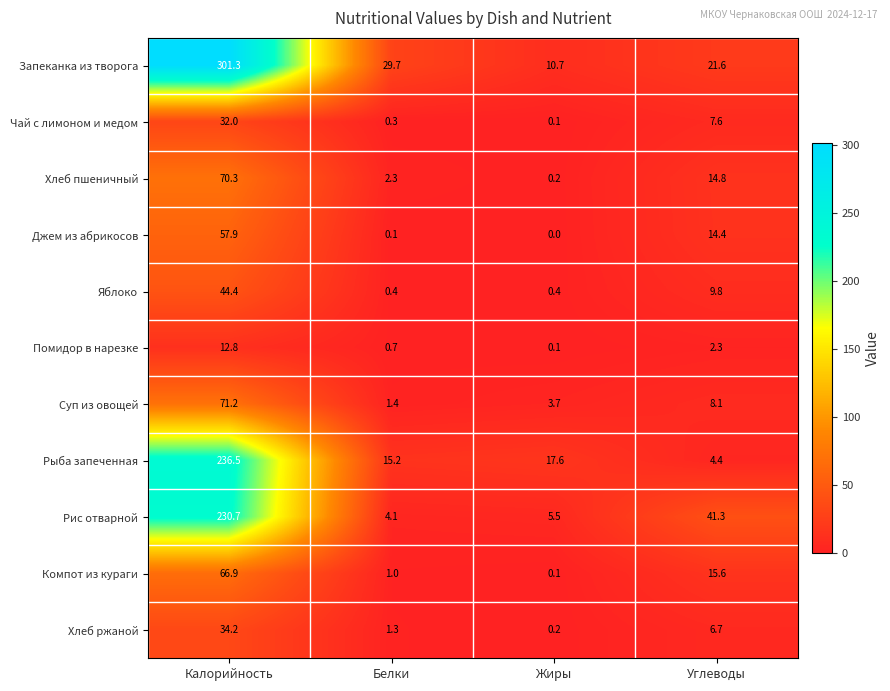

At which label is Хлеб пшеничный closest to 35?

Углеводы